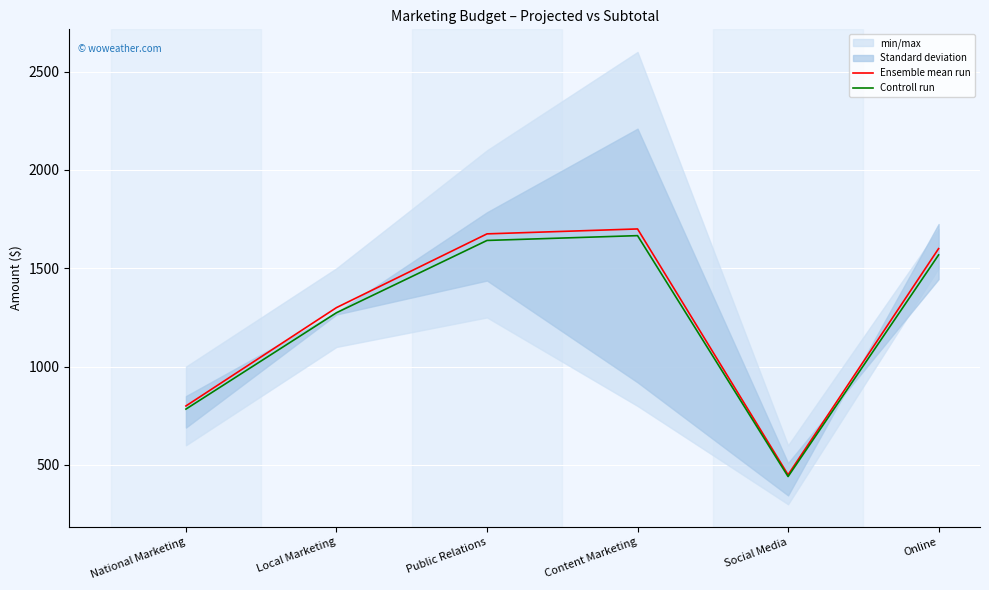

What is the total value across all series at Local Marketing?

2574.0